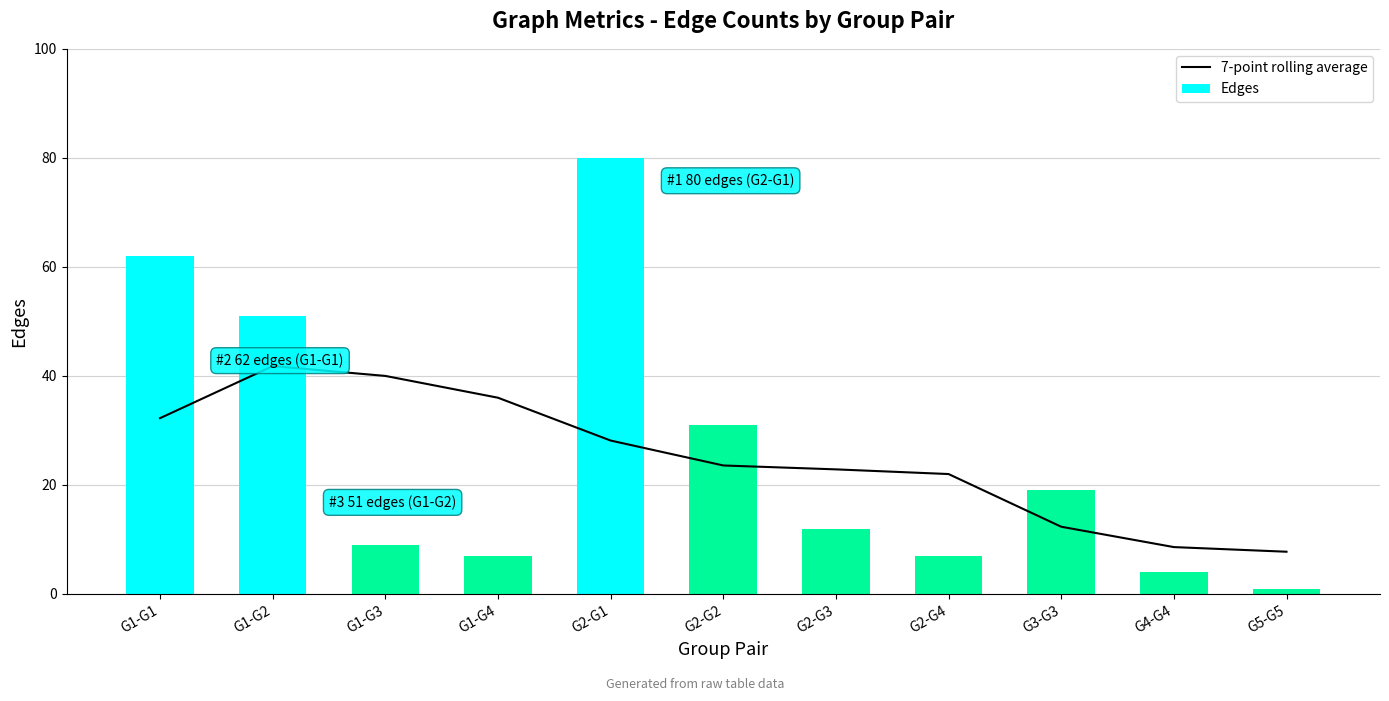

What is the value of the 7-point rolling average bar at the 10th from the left?

8.6